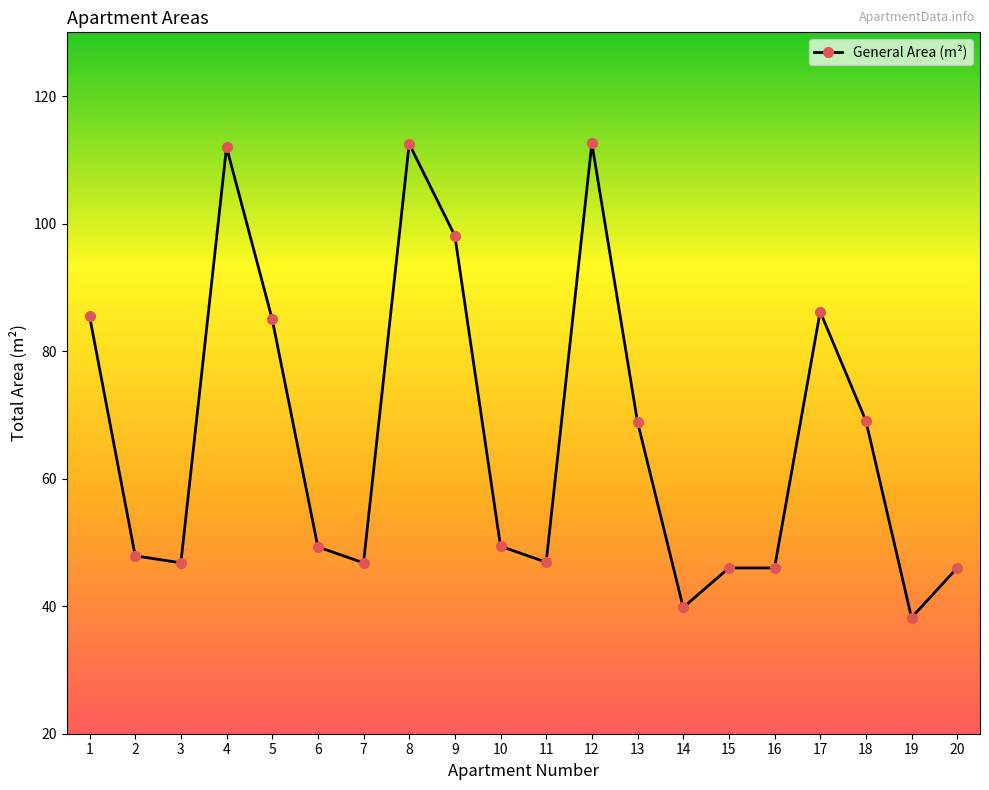

True or false: the data shows 46.0 at 20.

True